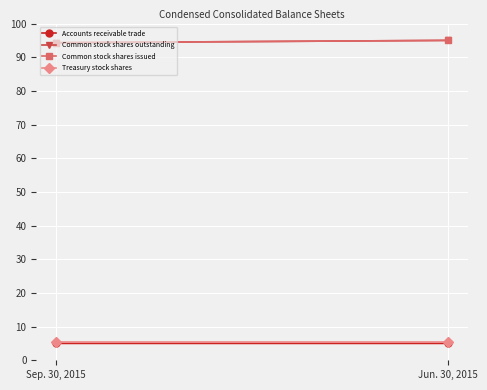

At which category is the sum across all series the highest?

Jun. 30, 2015